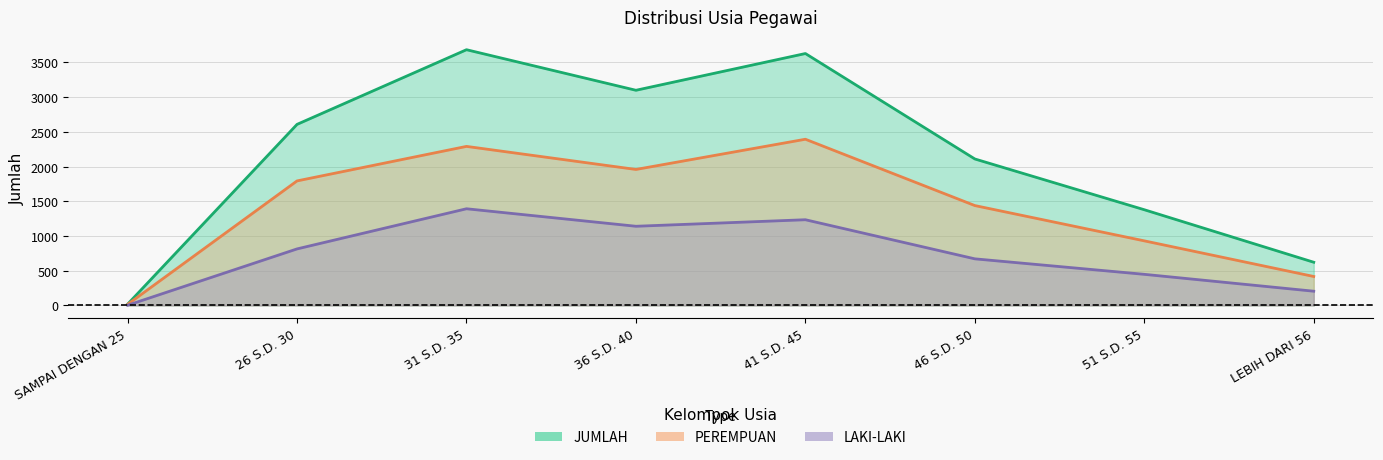

At which category is the sum across all series the highest?

31 S.D. 35